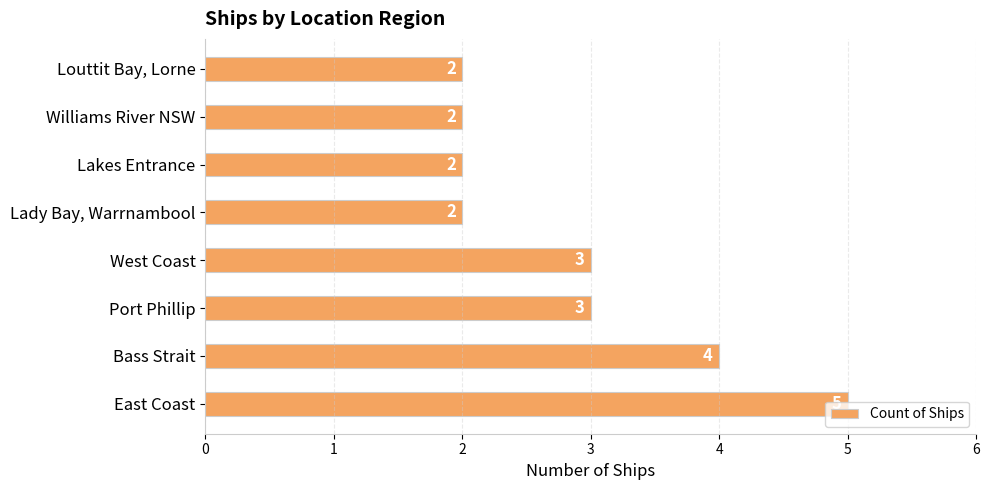

Is it true that the value at Williams River NSW is 2?

True